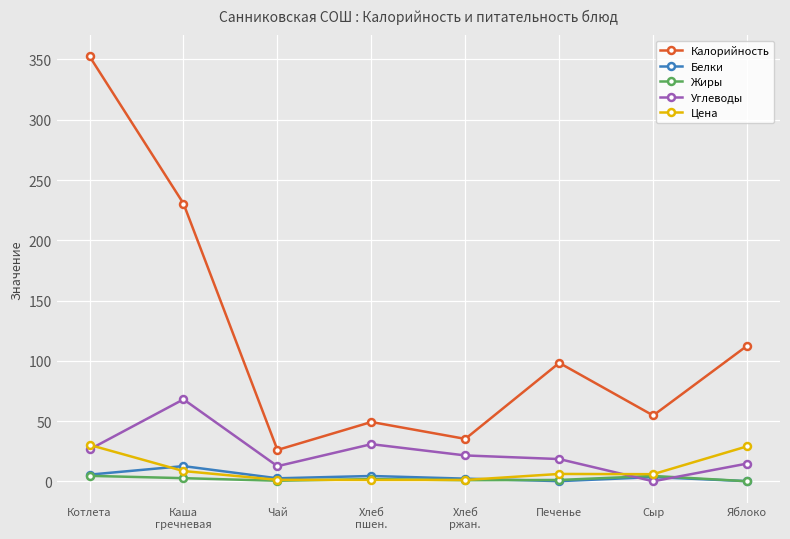

Which series has the widest spread of values?

Калорийность